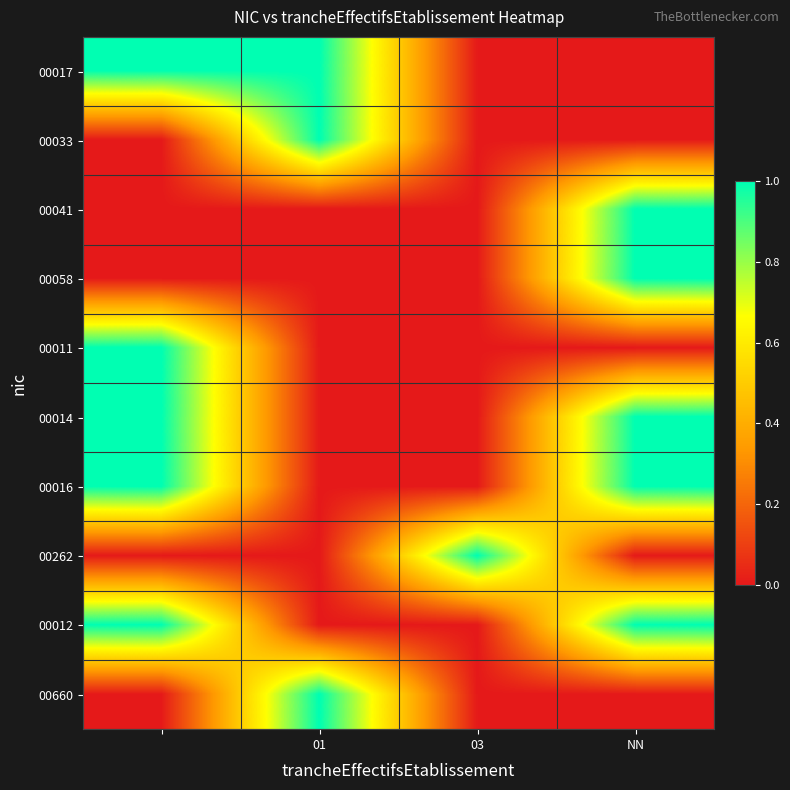

Reading left to right, what are all the values shown in this chart?

00017: 1	1	0	0
00033: 0	1	0	0
00041: 0	0	0	1
00058: 0	0	0	1
00011: 1	0	0	0
00014: 1	0	0	1
00016: 1	0	0	1
00262: 0	0	1	0
00012: 1	0	0	1
00660: 0	1	0	0